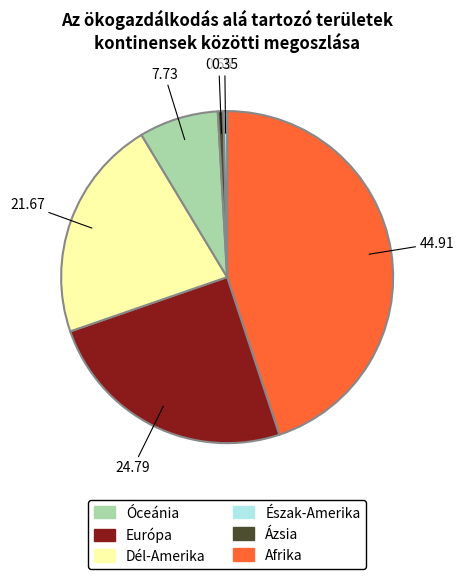

Is there a majority slice in this chart?

No